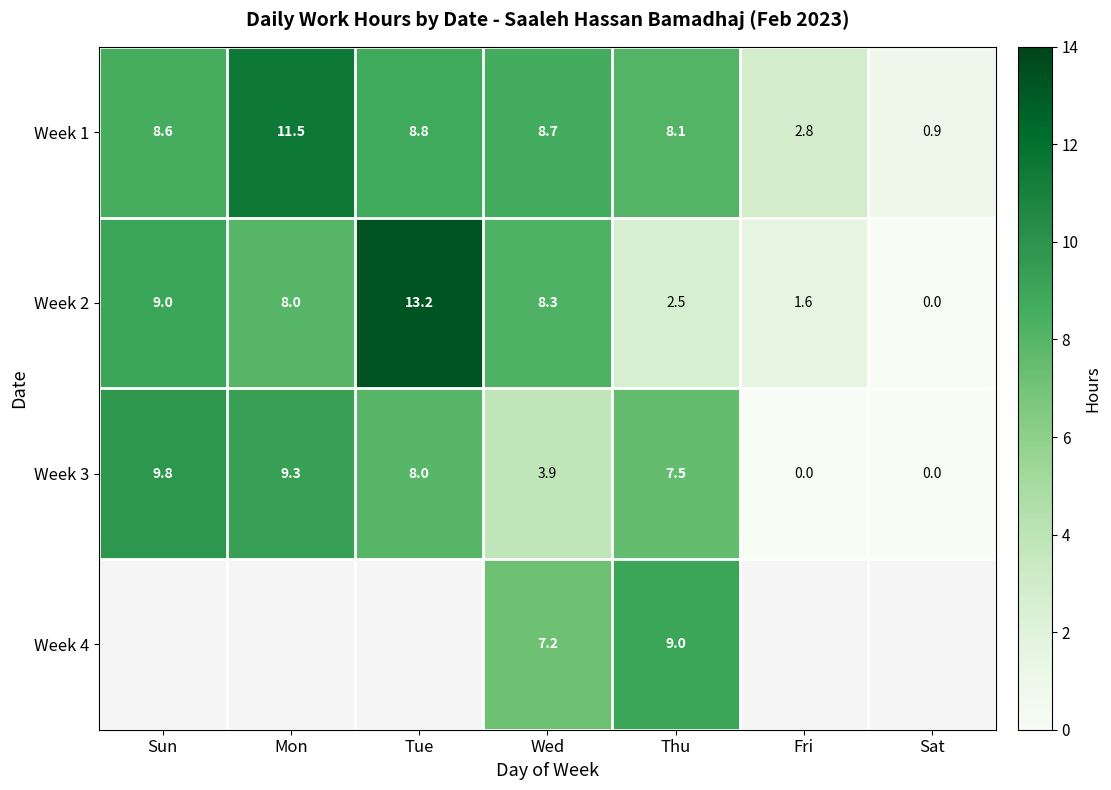

How many data points in Week 3 are less than 7?

3